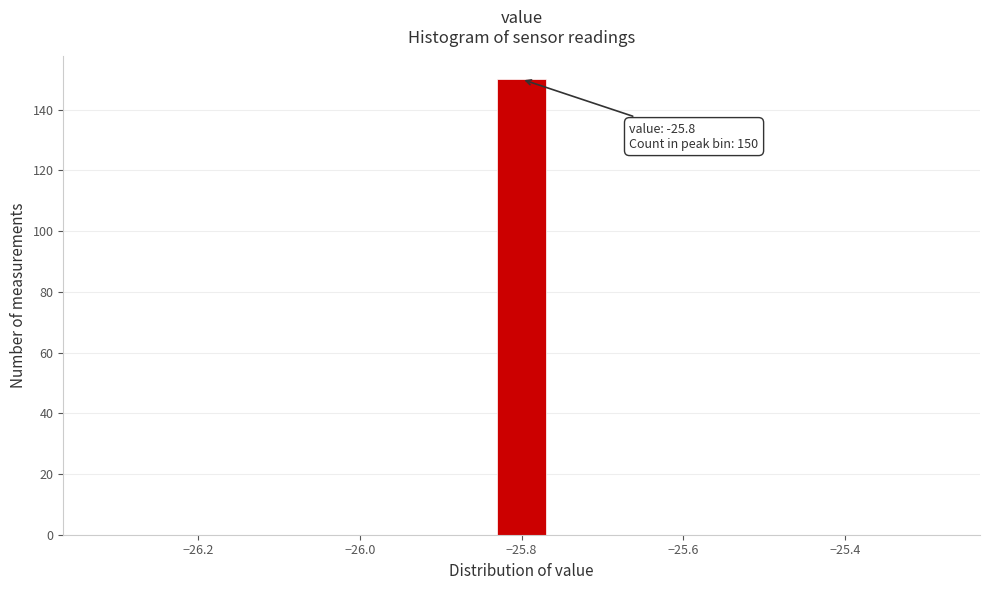

Read against the x-axis, roughly where is the centre of the tallest bar?

-25.80